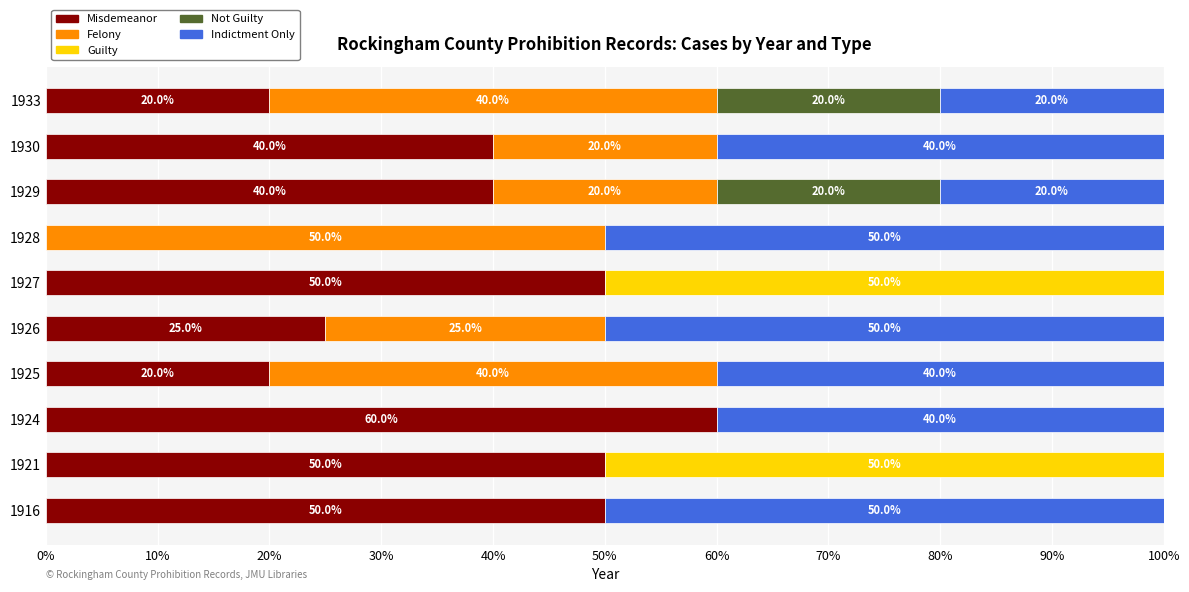

How many data points does each series have?

10